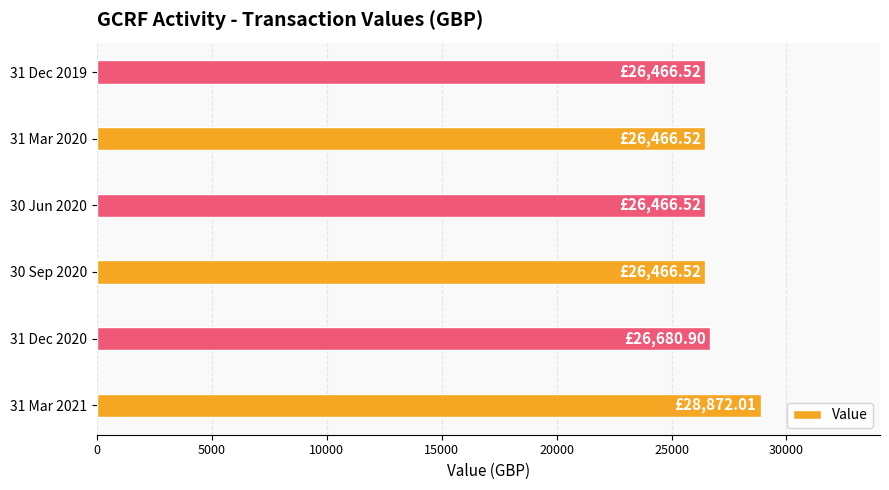

What is the sum of the values at 31 Dec 2020 and 30 Sep 2020?

53147.4